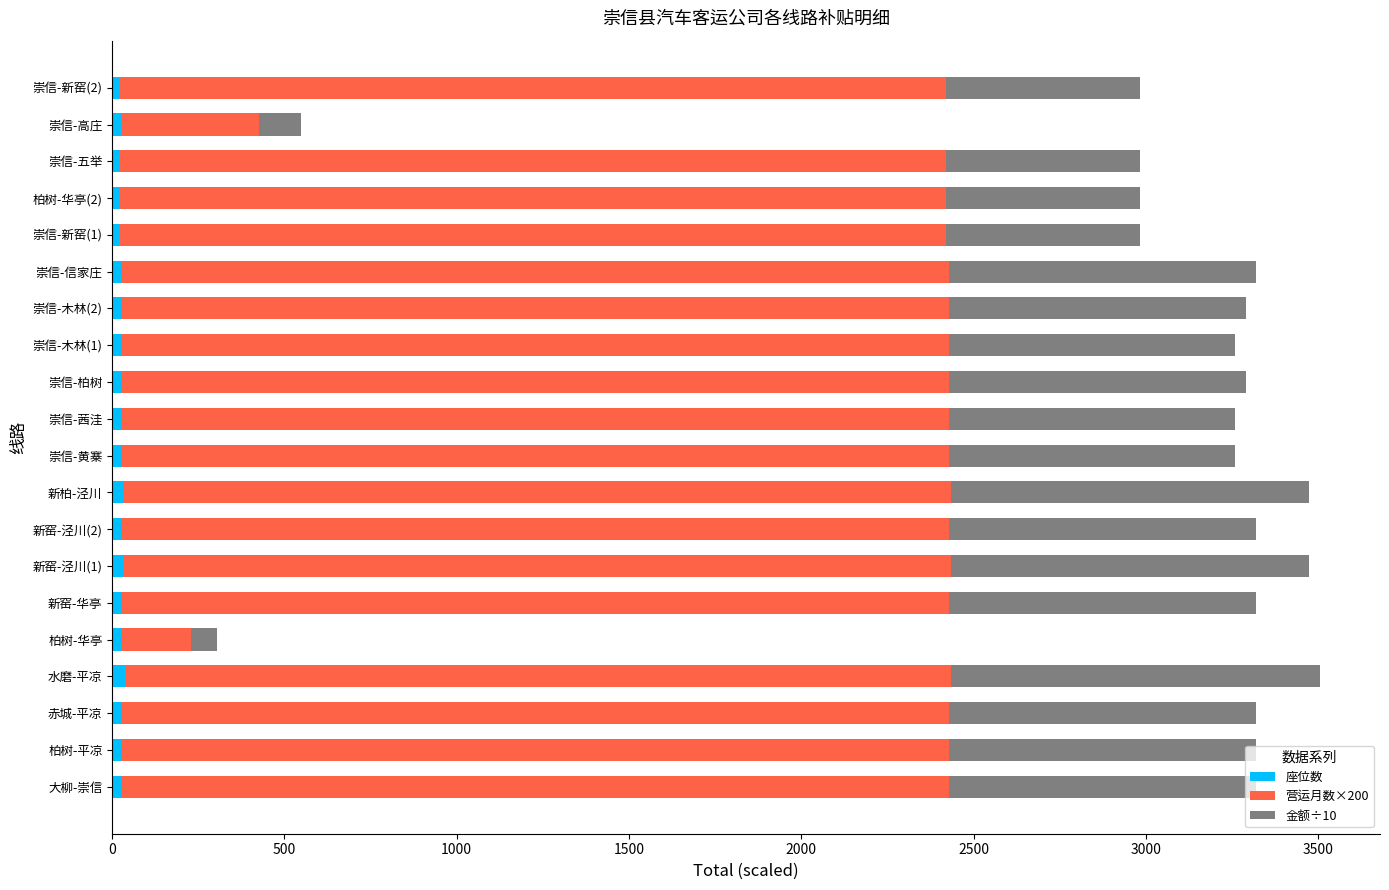

Reading left to right, what are all the values shown in this chart?

座位数: 30.0	30.0	30.0	36.0	30.0	30.0	35.0	30.0	35.0	28.0	28.0	29.0	28.0	29.0	30.0	19.0	19.0	19.0	25.0	19.0
营运月数×200: 2400.0	2400.0	2400.0	2400.0	200.0	2400.0	2400.0	2400.0	2400.0	2400.0	2400.0	2400.0	2400.0	2400.0	2400.0	2400.0	2400.0	2400.0	400.0	2400.0
金额÷10: 890.4	890.4	890.4	1068.5	74.5	890.4	1038.8	890.4	1038.8	831.1	831.1	860.7	831.1	860.7	890.4	563.9	563.9	563.9	124.0	563.9